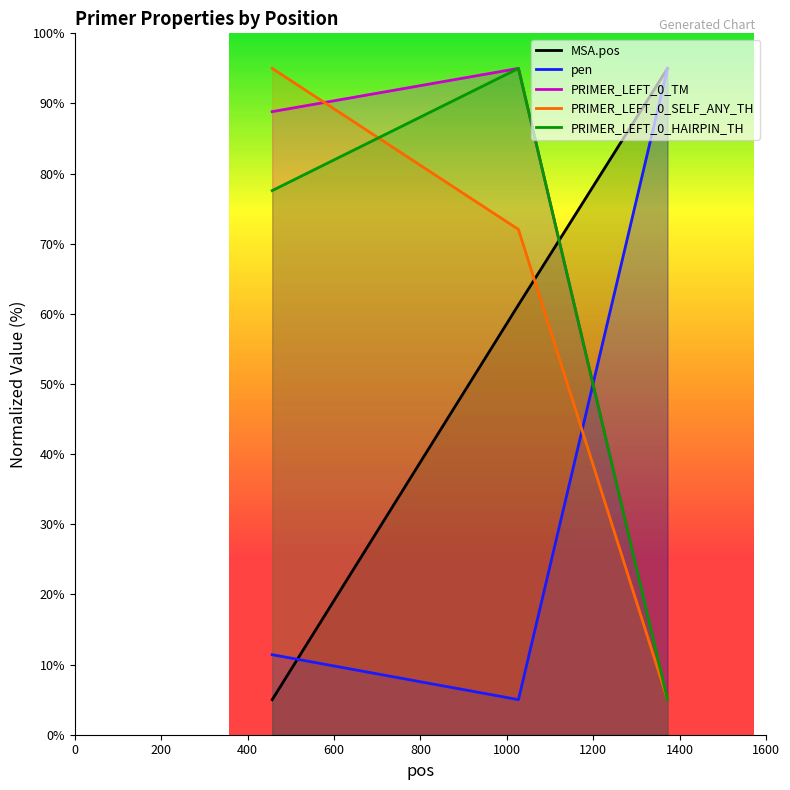

What is the approximate value of PRIMER_LEFT_0_TM at 1372?

5.0